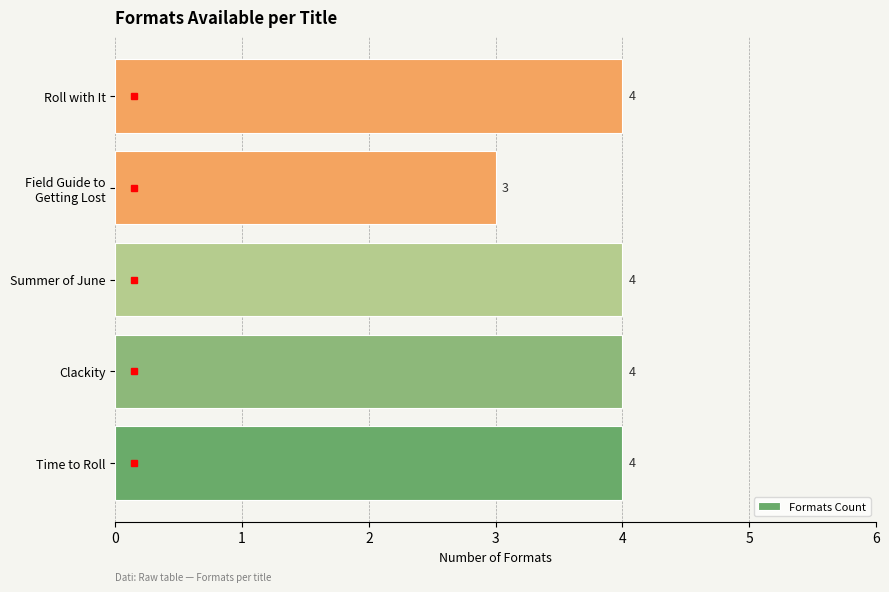

How many series are shown in this chart?

1